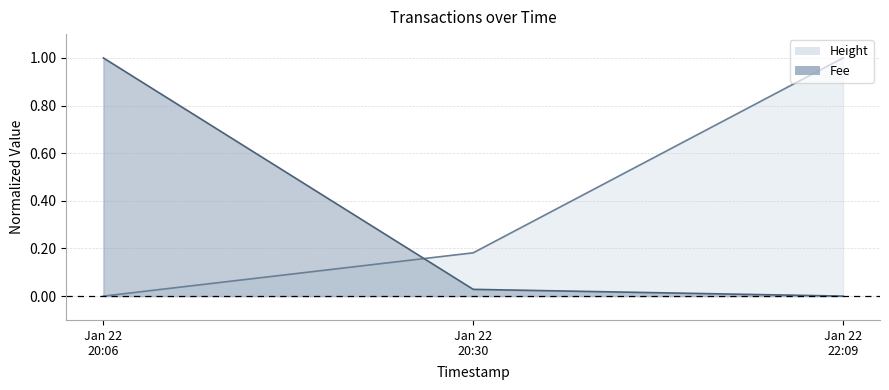

Rank the series by their average value, from highest to lowest.

Height, Fee